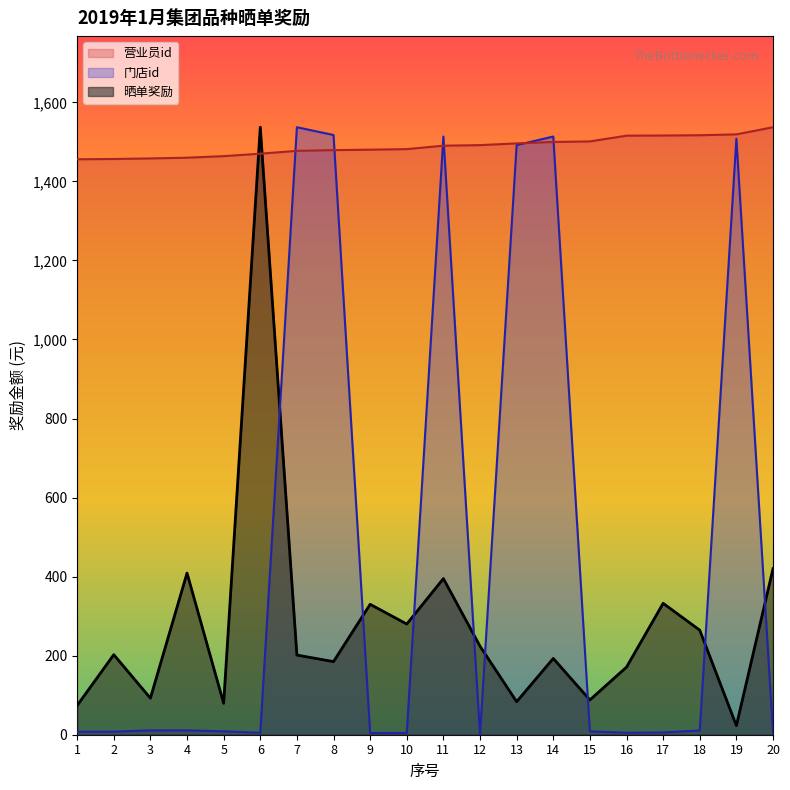

Which series ends up on top after the final intersection of 门店id and 晒单奖励?

晒单奖励